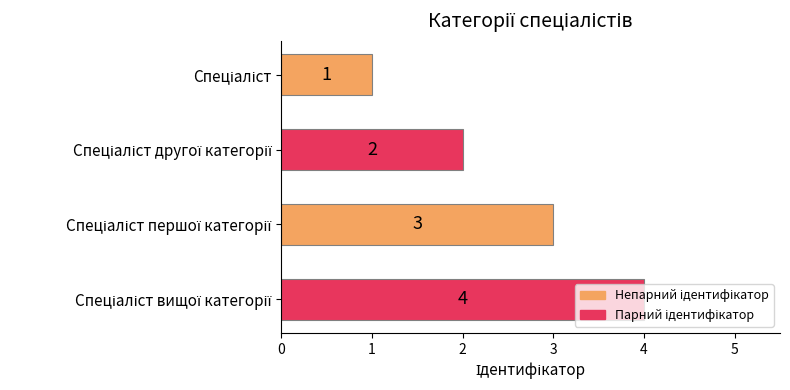

What is the greatest value displayed?

4